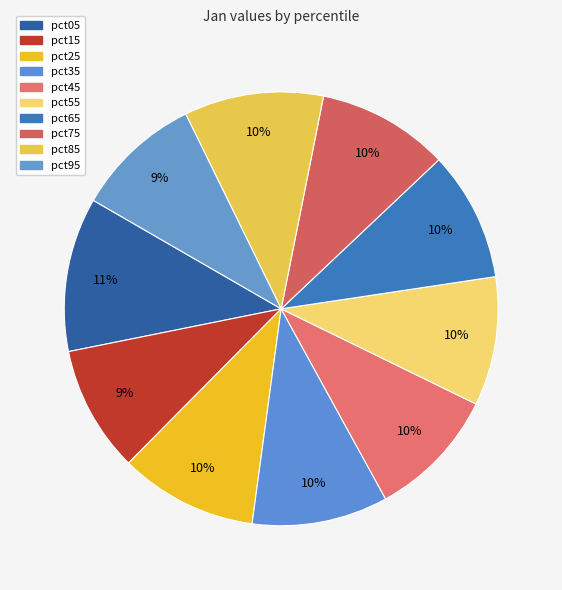

How many slices are in this pie chart?

10